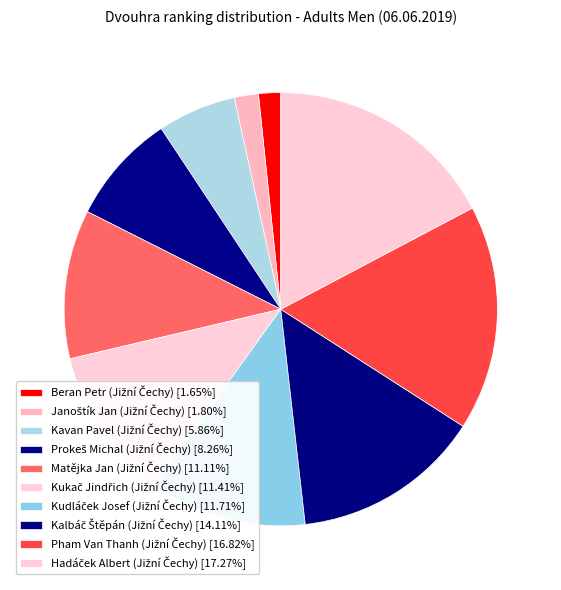

To the nearest percent, what is the difference between the largest and smallest slice percentages?

16%